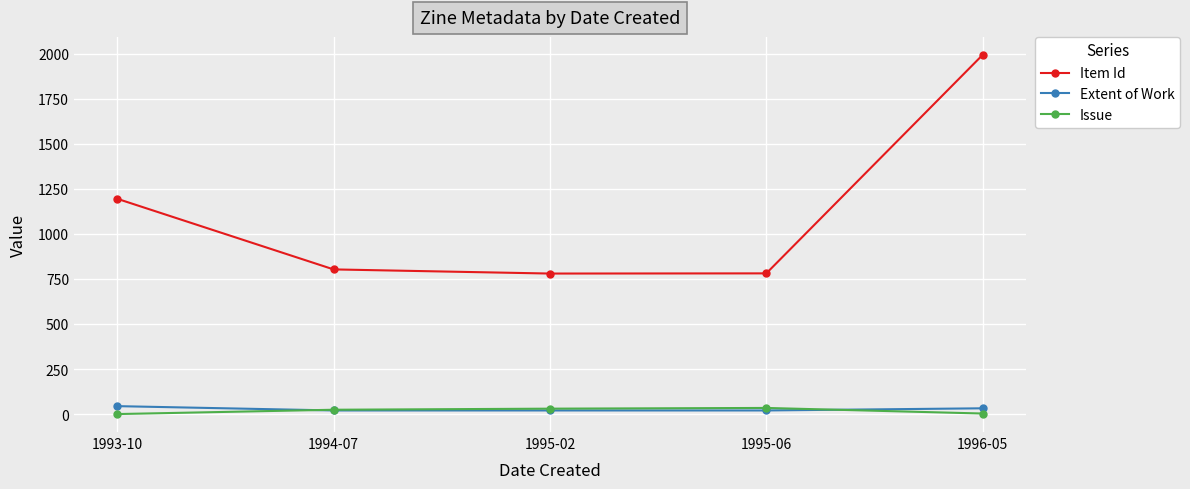

What is the label of the 2nd point from the left?

1994-07